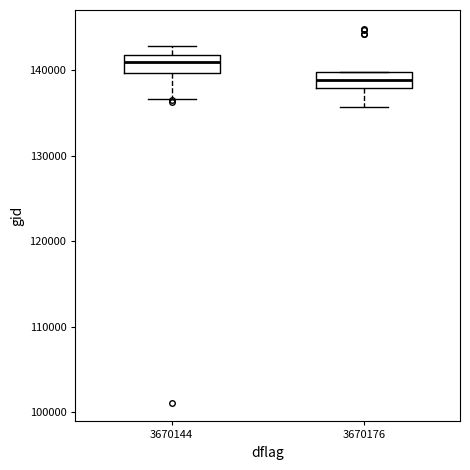

Reading left to right, read every box against the y-axis: the position of its median line, the range the box covers, and the ends of its whiskers. The values are not printed on the chart, so give them approximately, as read against the axis.

3670144: median 141000, box 140000 to 142000, whiskers 137000 to 143000
3670176: median 139000, box 138000 to 140000, whiskers 136000 to 140000